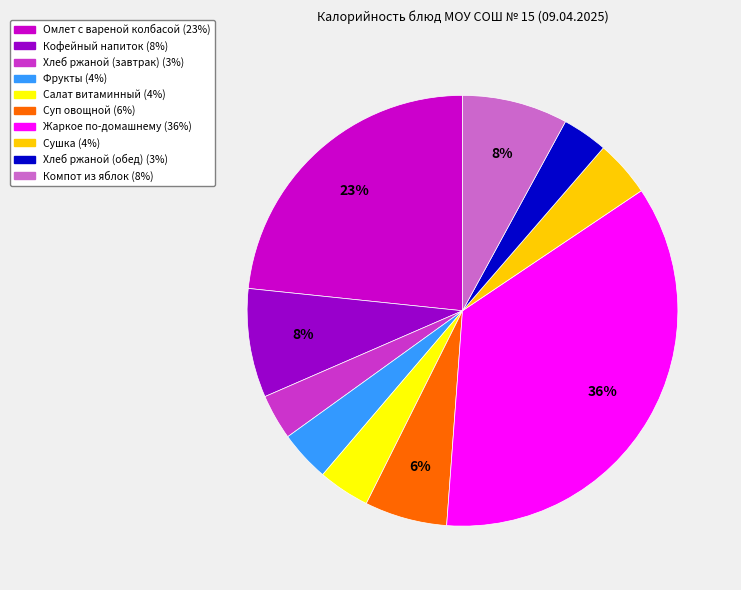

Count the number of slices in the pie.

10